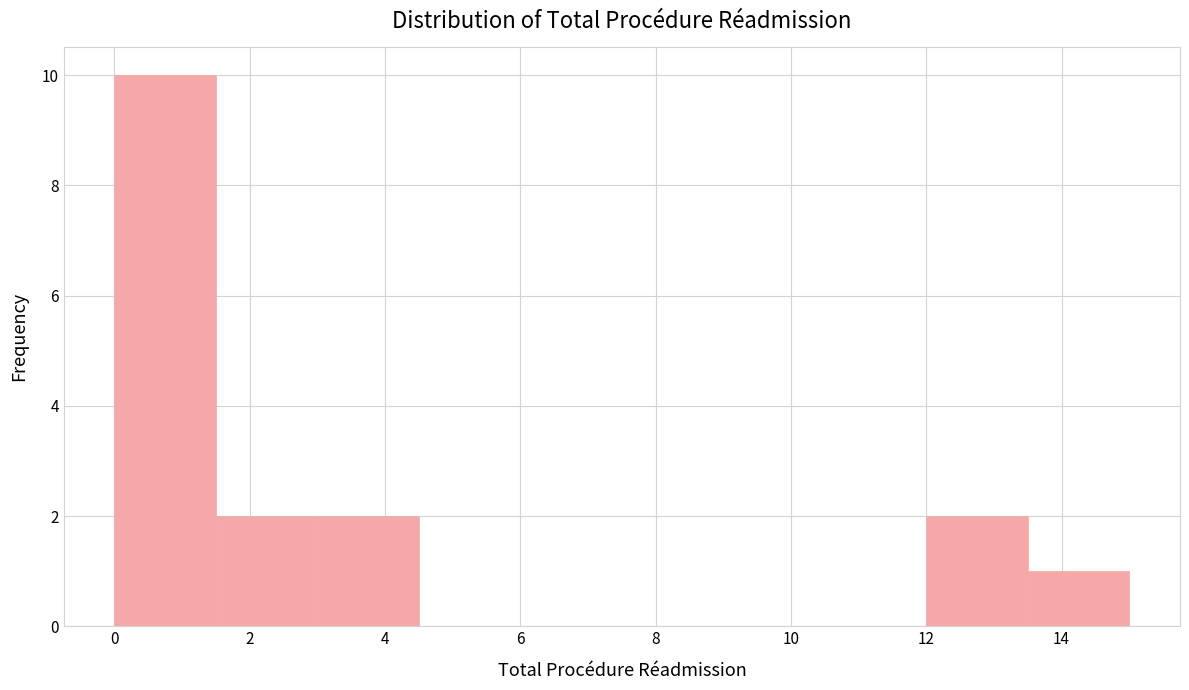

Reading left to right, list every bar in this chart as the range it spans on the x-axis followed by its height. Neither the bar edges nor the heights are printed on the chart, so give them approximately, as read against the axes.

0.0 to 1.5: 10
1.5 to 3.0: 2
3.0 to 4.5: 2
4.5 to 6.0: 0
6.0 to 7.5: 0
7.5 to 9.0: 0
9.0 to 10.5: 0
10.5 to 12.0: 0
12.0 to 13.5: 2
13.5 to 15.0: 1